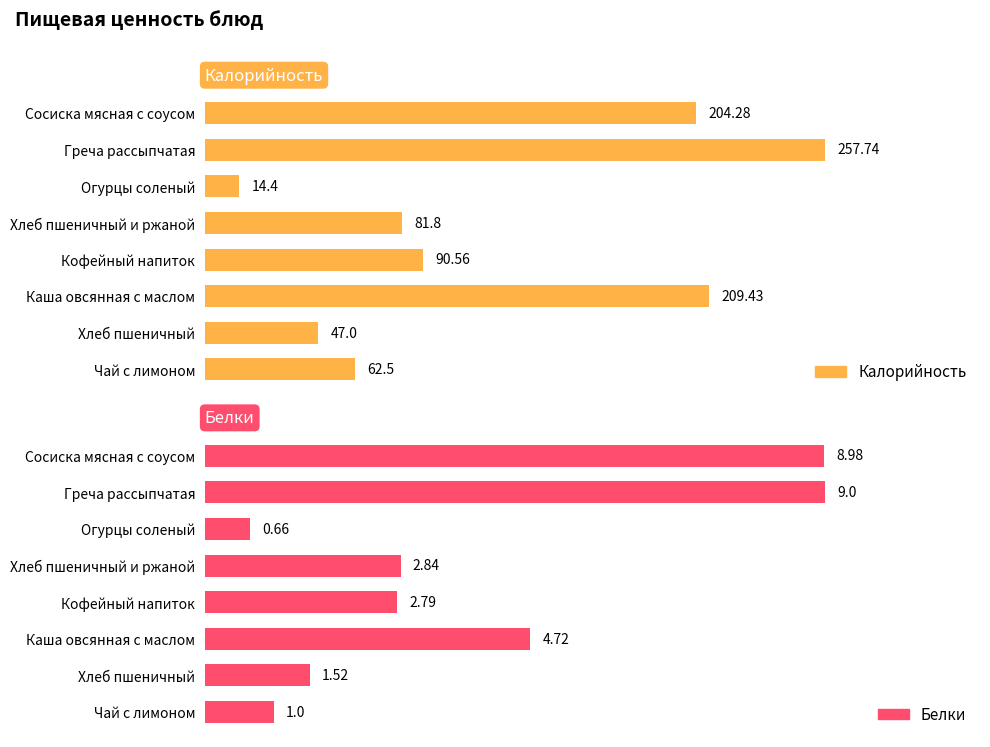

Reading left to right, list all the values displayed in this chart.

Калорийность: 204.3	257.7	14.4	81.8	90.6	209.4	47.0	62.5
Белки: 9.0	9.0	0.7	2.8	2.8	4.7	1.5	1.0